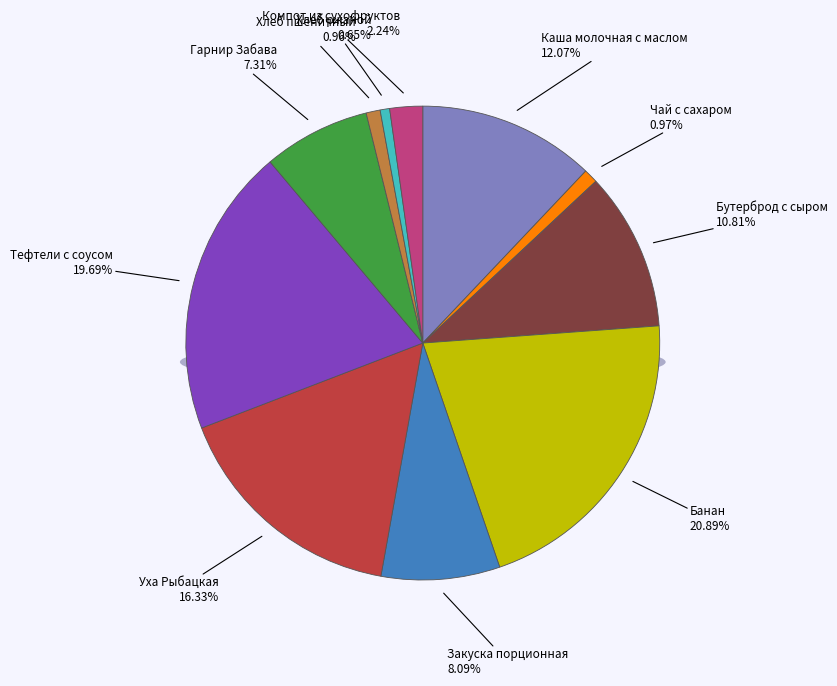

To the nearest percent, what is the difference between the Гарнир Забава and Компот из сухофруктов slice percentages?

5%